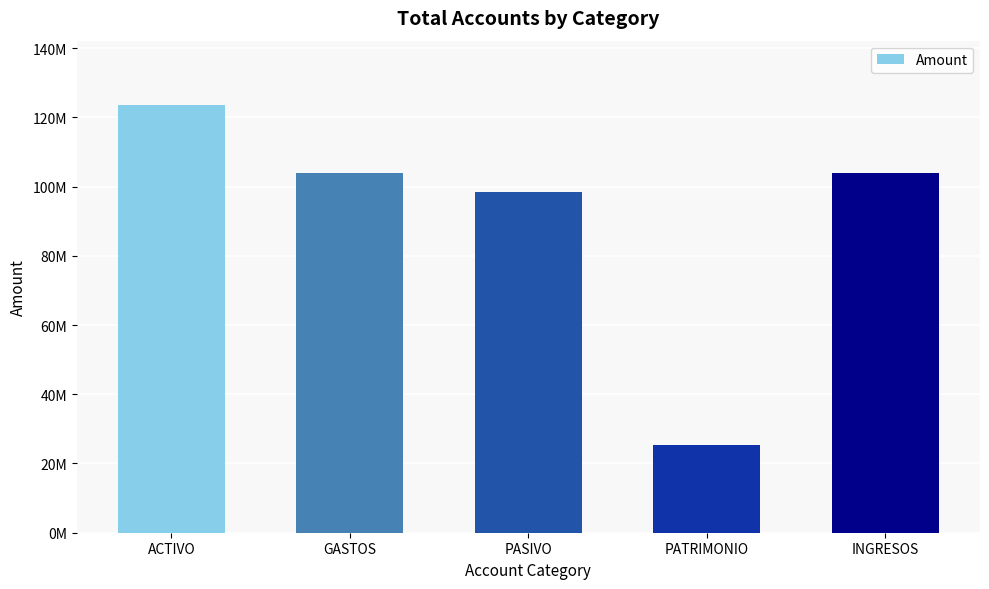

What is the difference between the values at ACTIVO and PATRIMONIO?

98222574.6